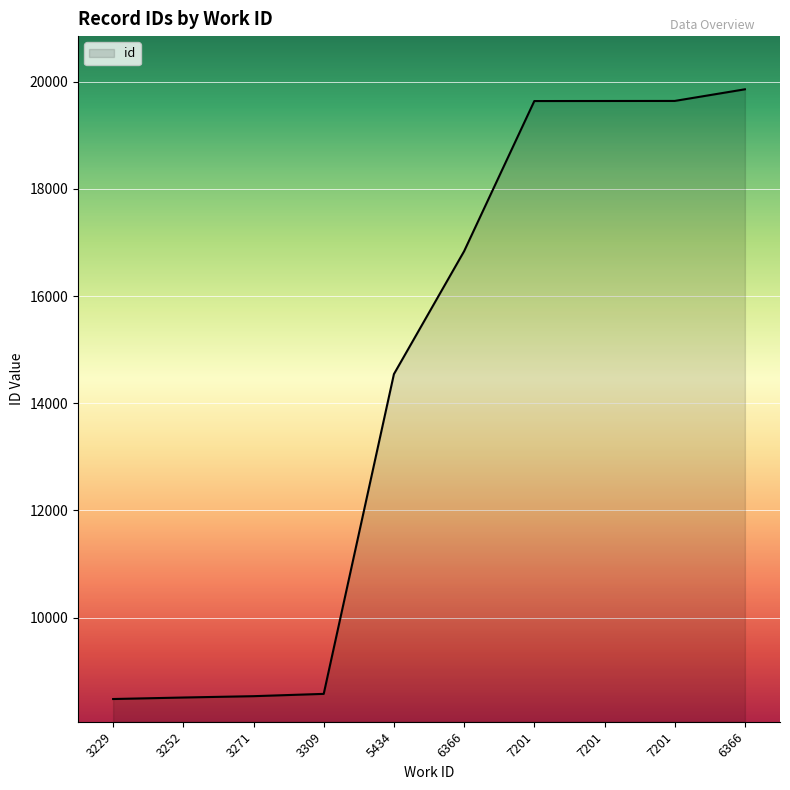

Read the value at 6366.

19860